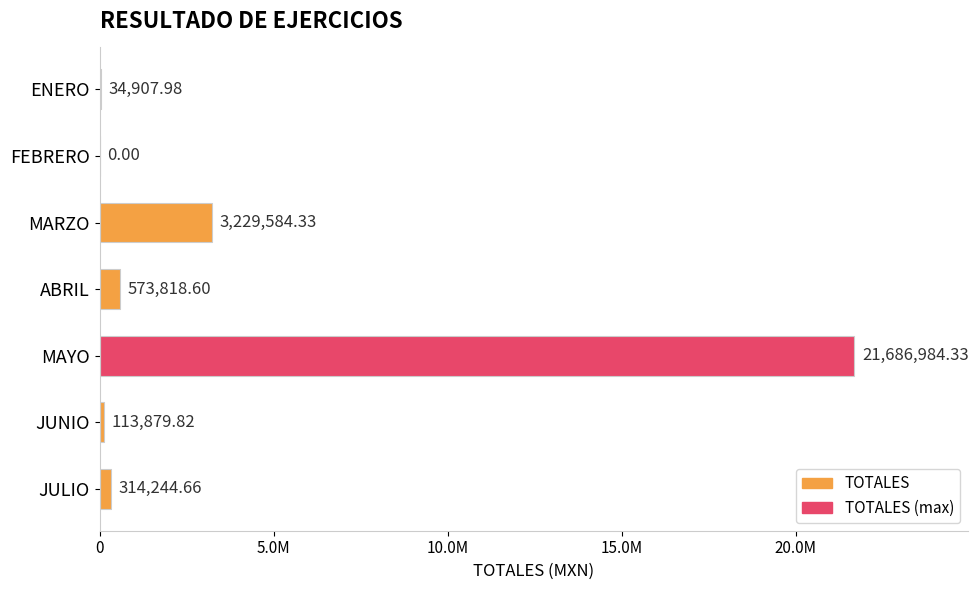

Where is the data nearest to the value 10843492?

MARZO